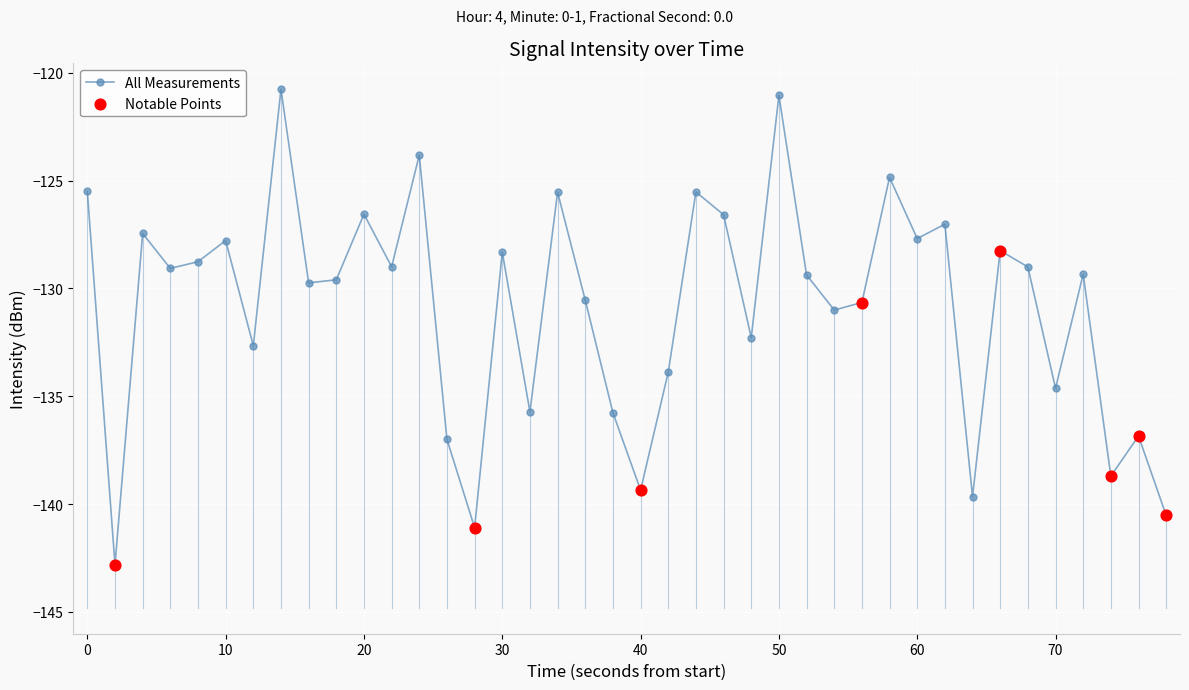

How many points are lower than both their immediate neighbors (excluding endpoints)?

14